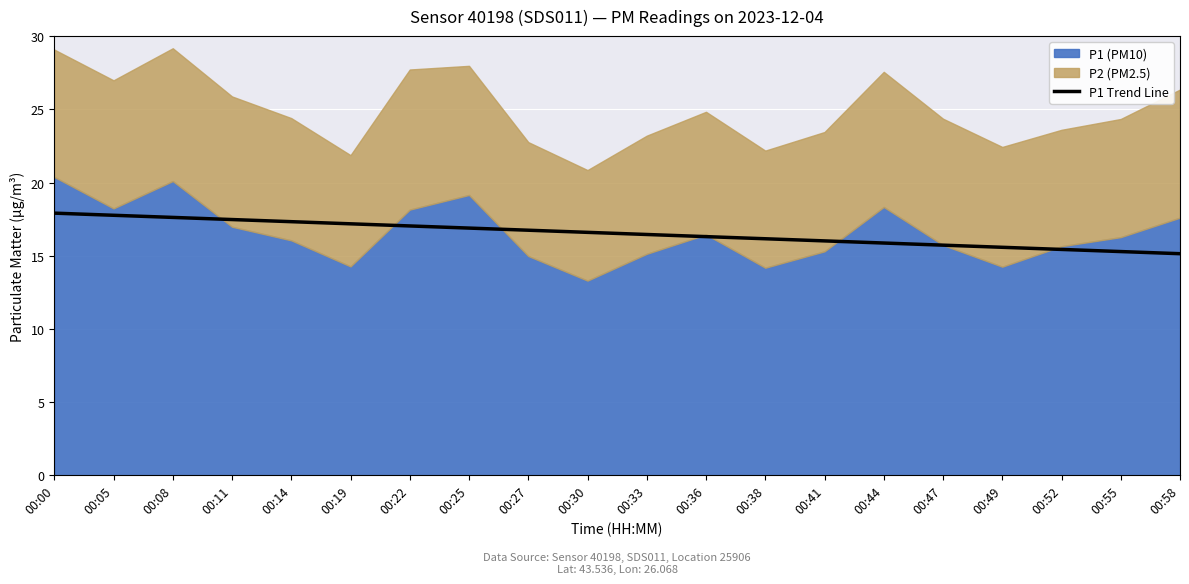

Which has a higher value, 00:33 or 00:08?

00:08